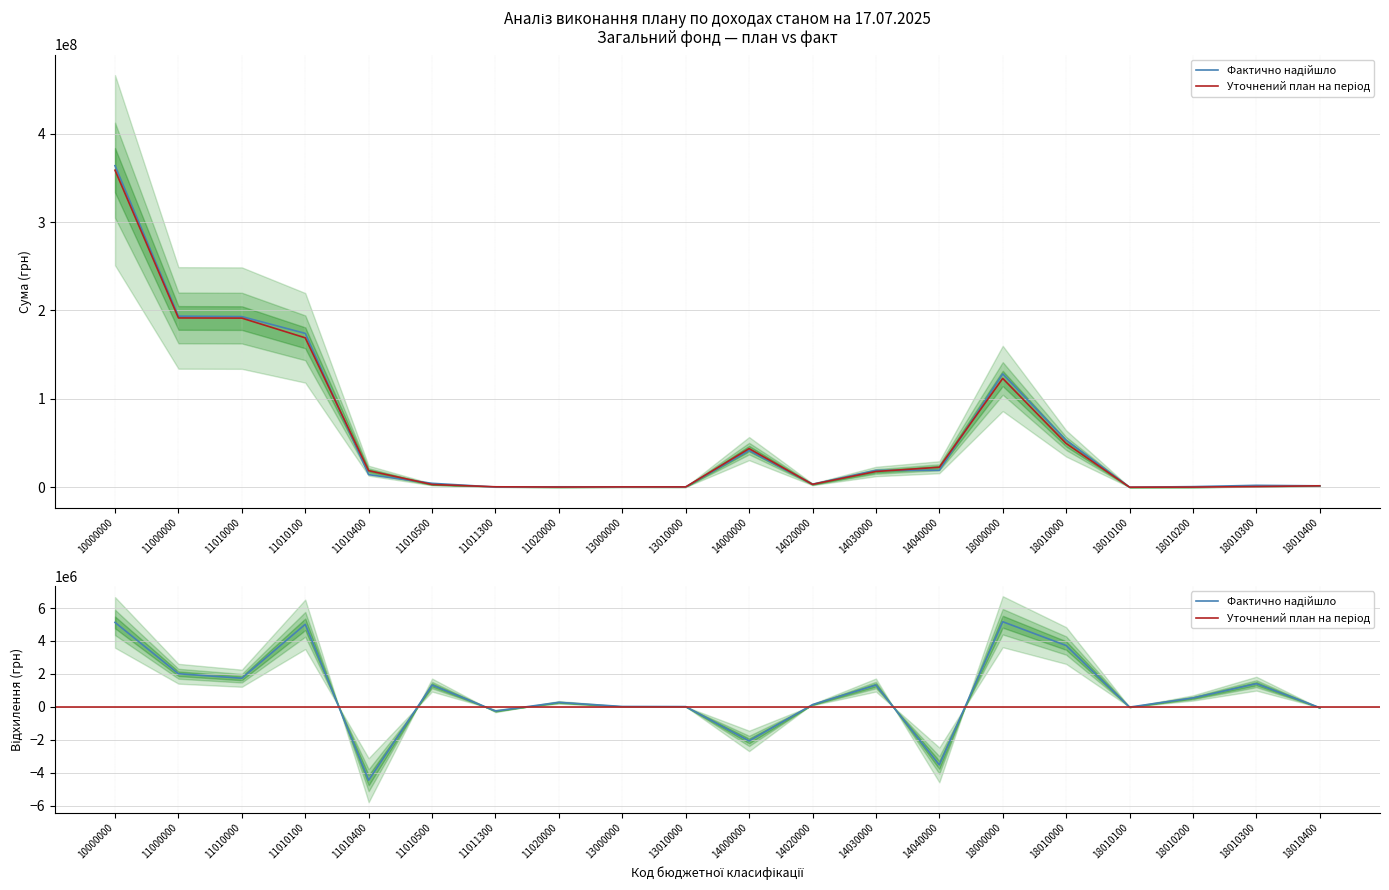

True or false: Уточнений план на період has more than 1 interior local peaks.

True